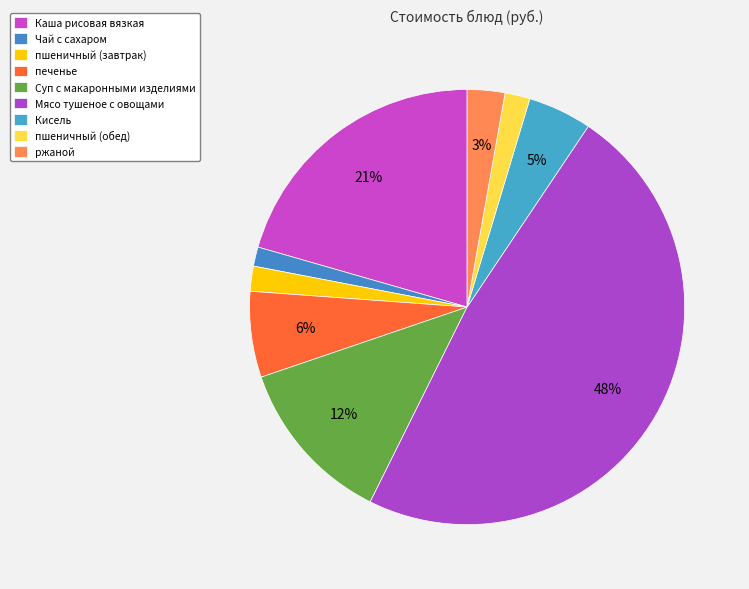

How many segments does this pie chart have?

9